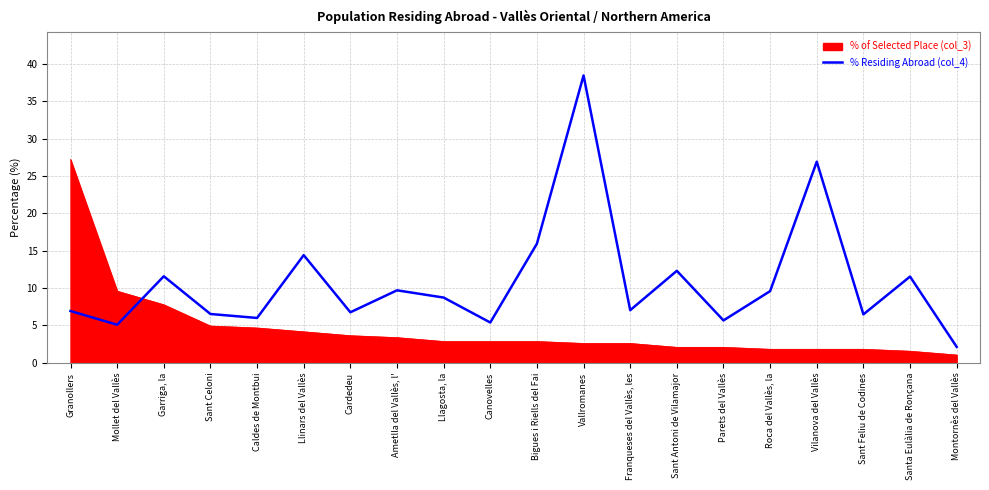

Which category has the highest value across all series?

Vallromanes